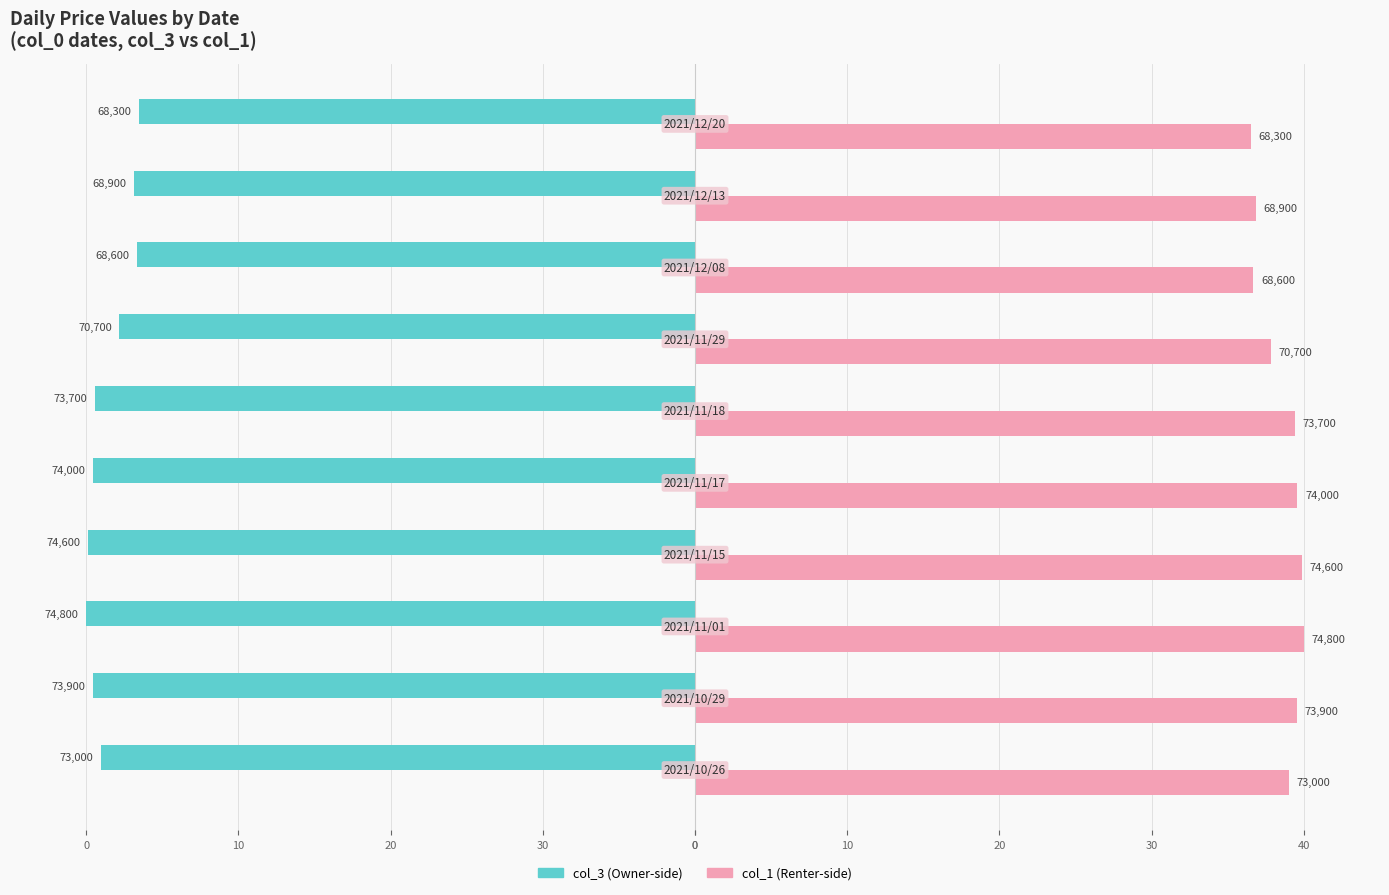

The value of col_1 (right) at 30 is 36.8. True or false?

True